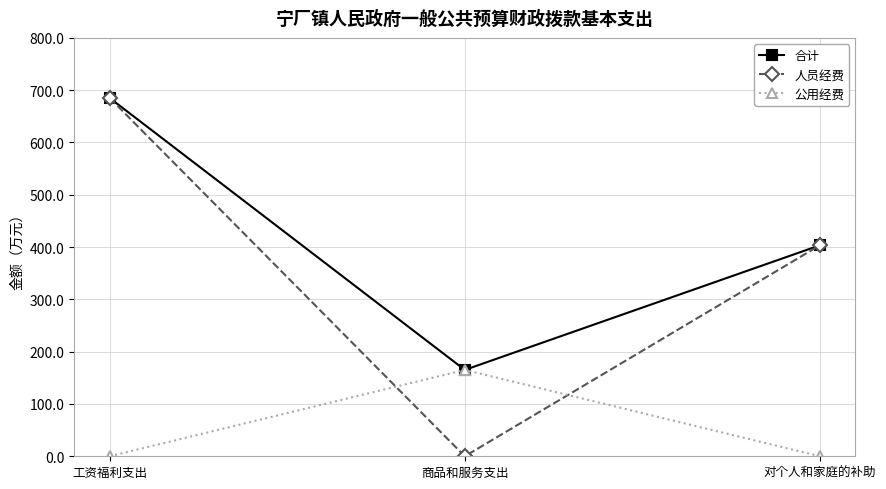

How many lines are shown in the chart?

3